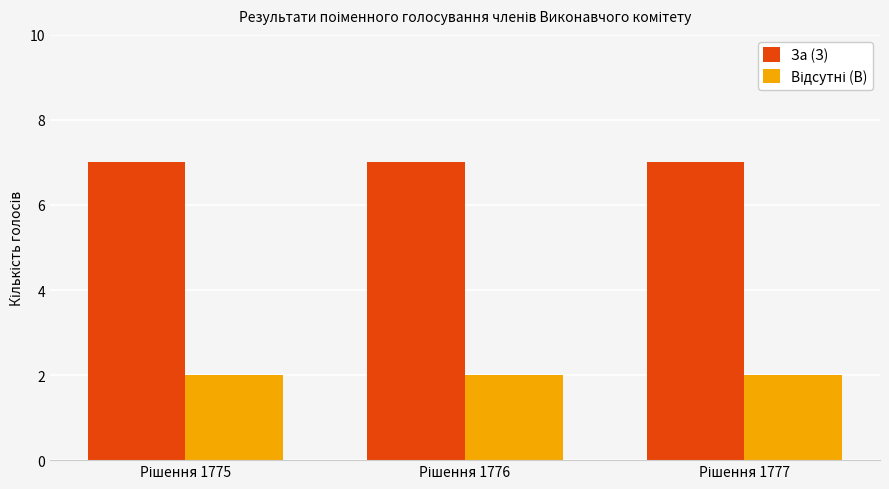

At how many categories does at least one series exceed 4?

3